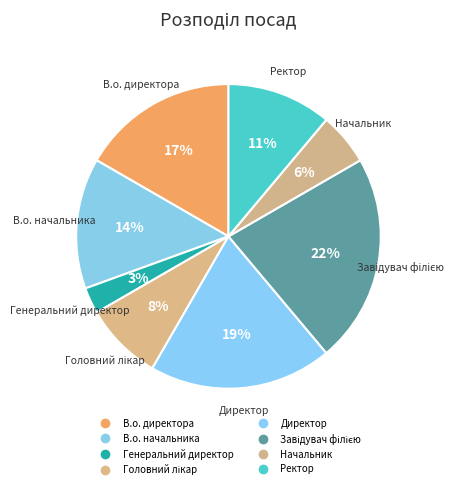

What is the ratio of the value at Головний лікар to the value at В.о. директора?

0.5